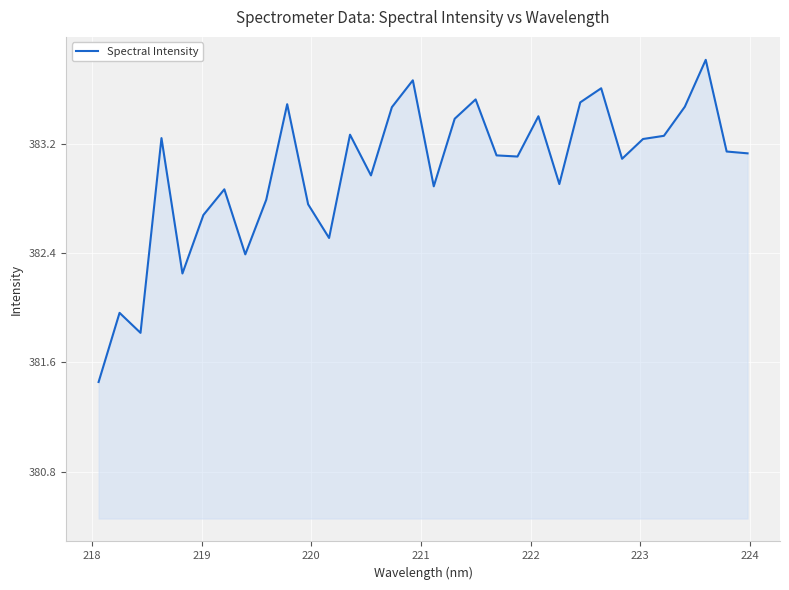

What is the greatest value displayed?

383.8